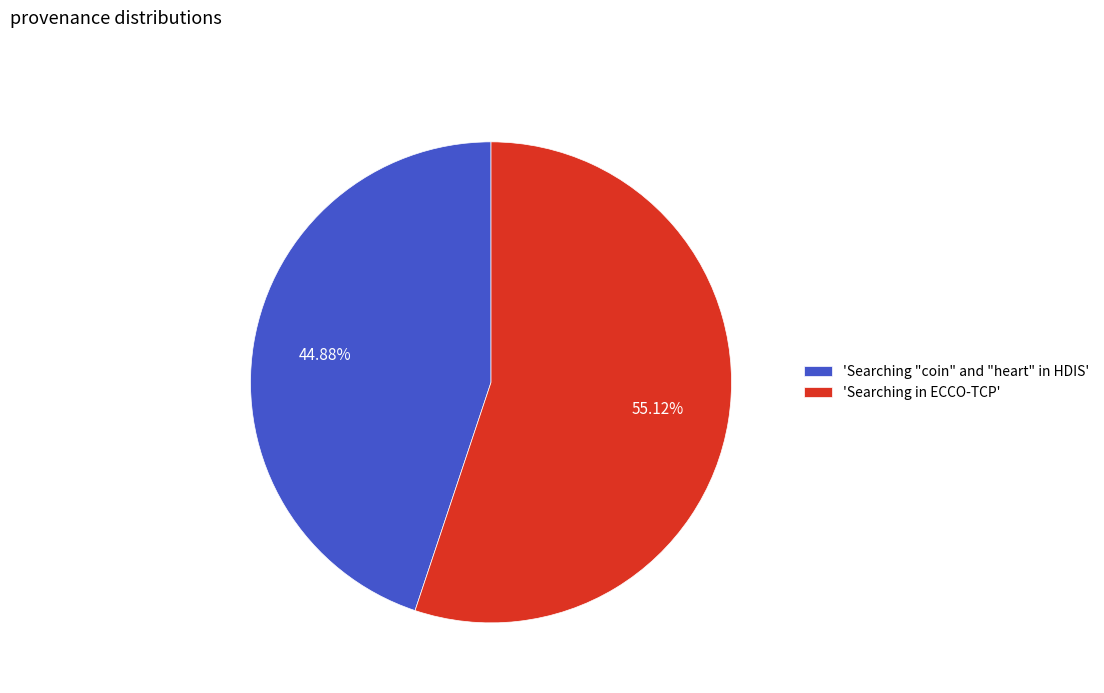

Count the number of slices in the pie.

2